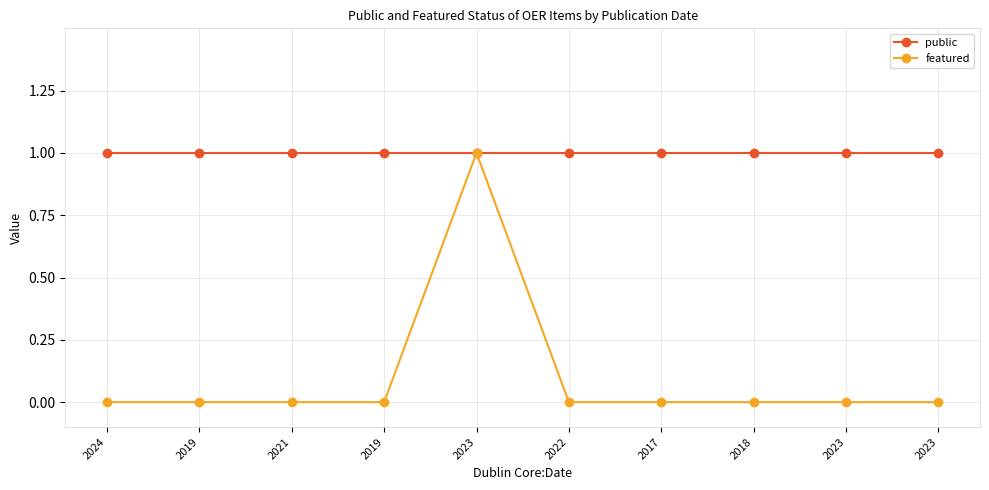

How many lines are shown in the chart?

2